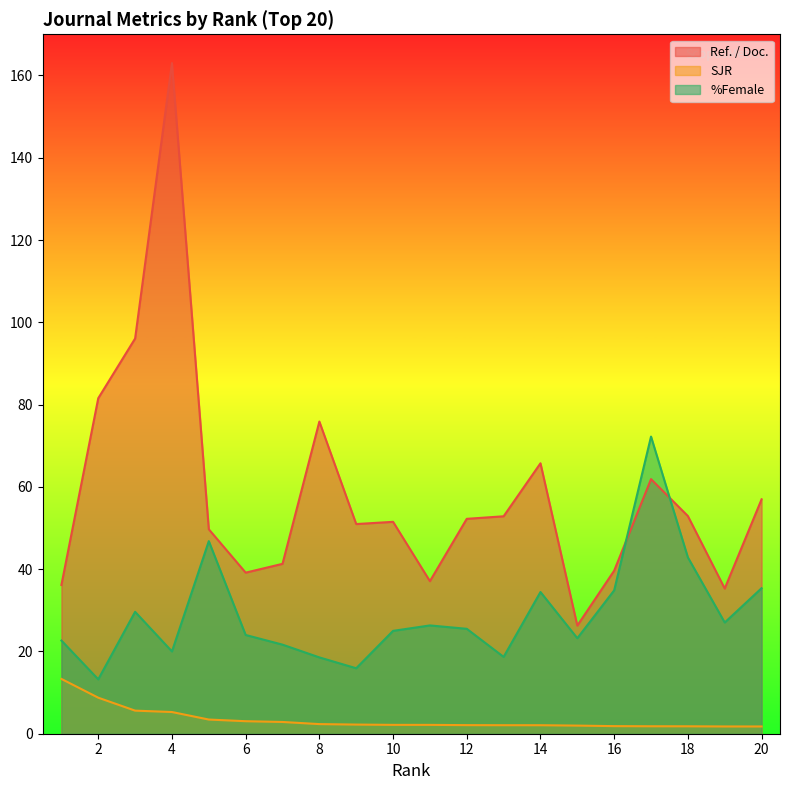

What is the difference between the maximum and second lowest values in the %Female series?

56.3